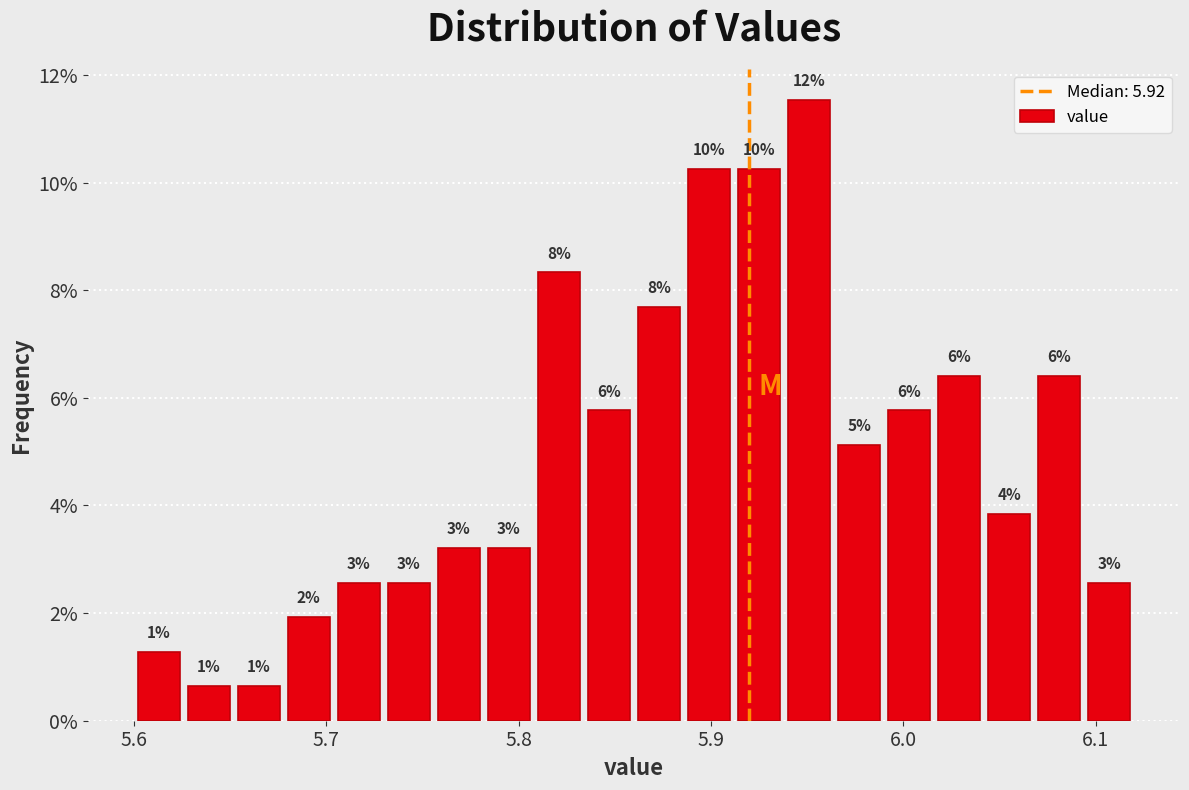

Read against the x-axis, roughly where is the centre of the tallest bar?

5.95